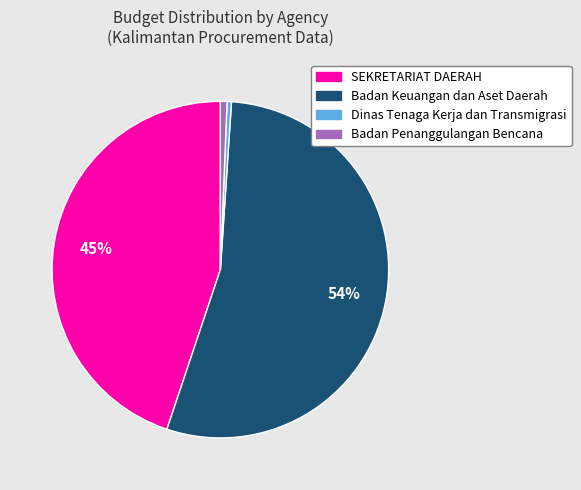

To the nearest percent, what is the difference between the largest and smallest slice percentages?

54%